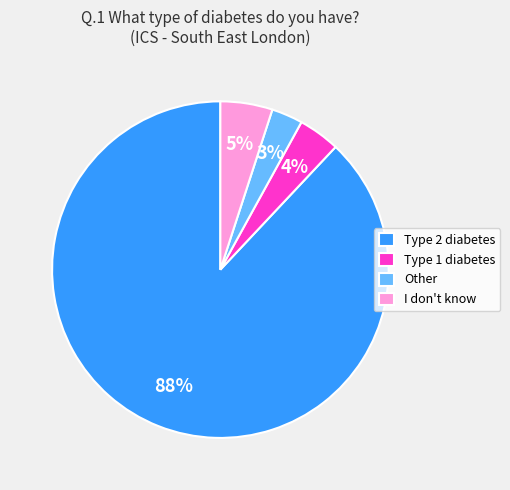

How many segments does this pie chart have?

4